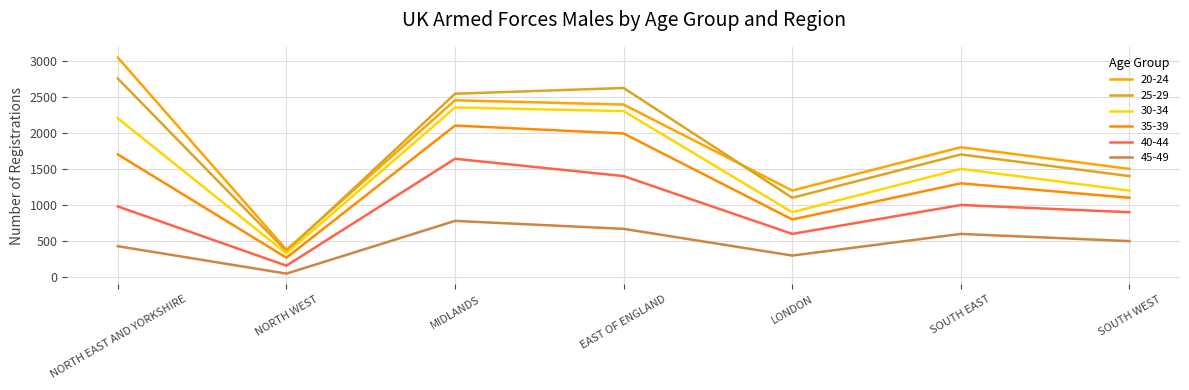

Is it true that 40-44 equals 160 at NORTH WEST?

True